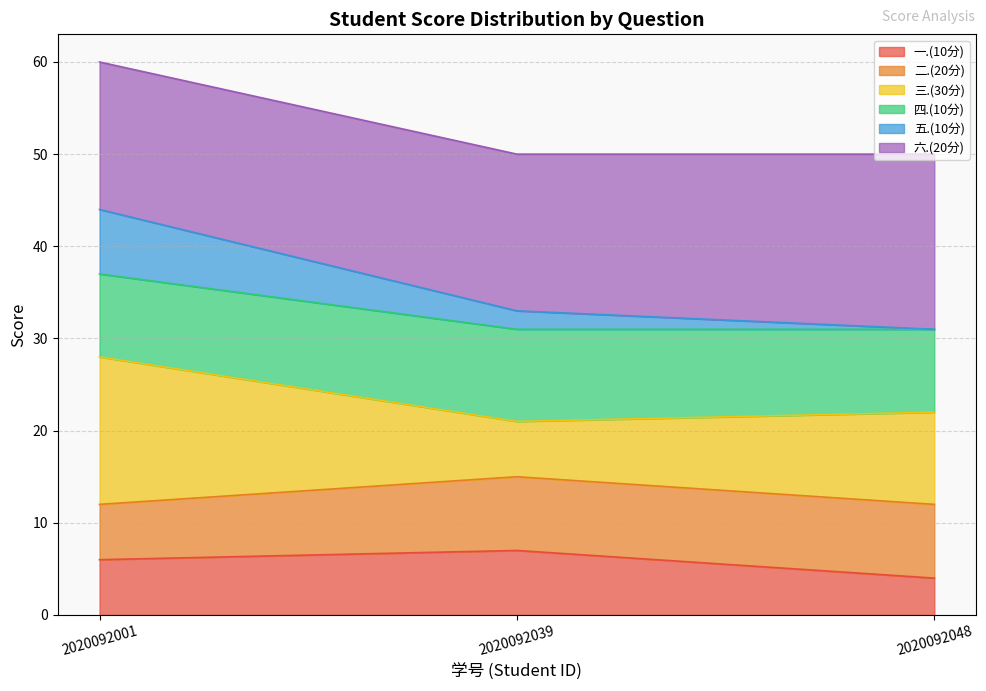

The value of 一.(10分) at 2020092001 is 6. True or false?

True